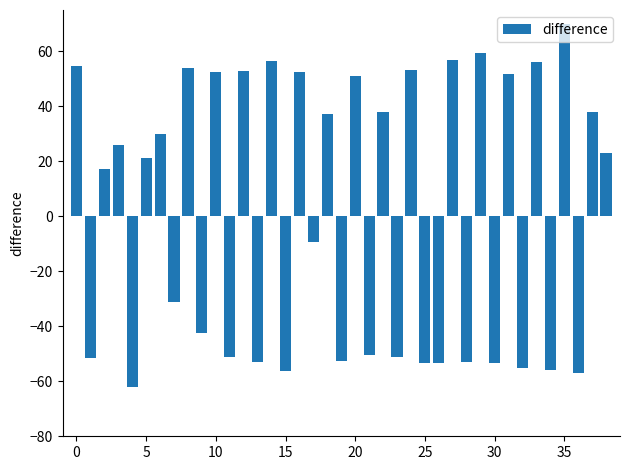

What is the value of the 33rd bar from the left?

-55.2